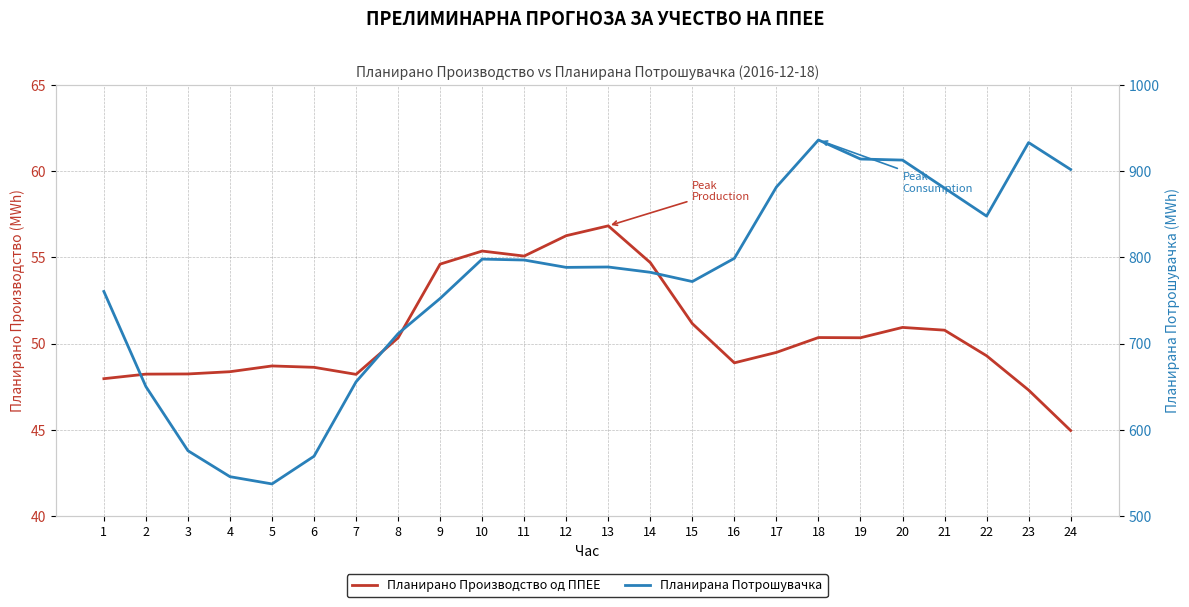

Reading left to right, transcribe all the data shown in this chart.

Планирано Производство од ППЕЕ: 1=48.0	2=48.2	3=48.2	4=48.4	5=48.7	6=48.6	7=48.2	8=50.3	9=54.6	10=55.4	11=55.1	12=56.3	13=56.8	14=54.7	15=51.2	16=48.9	17=49.5	18=50.3	19=50.3	20=50.9	21=50.8	22=49.3	23=47.3	24=45.0
Планирана Потрошувачка: 1=760.3	2=650.0	3=575.7	4=545.6	5=537.2	6=569.3	7=655.6	8=711.4	9=752.2	10=797.9	11=796.8	12=788.3	13=788.7	14=782.6	15=771.8	16=798.8	17=881.4	18=936.0	19=913.9	20=912.7	21=880.2	22=847.8	23=933.0	24=901.8